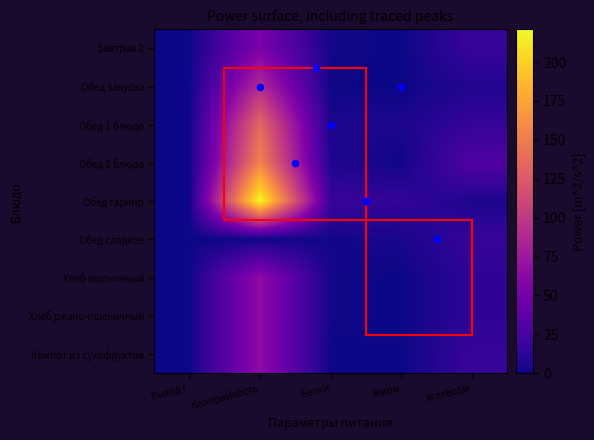

What is the difference between the highest and lowest values at Калорийность?

221